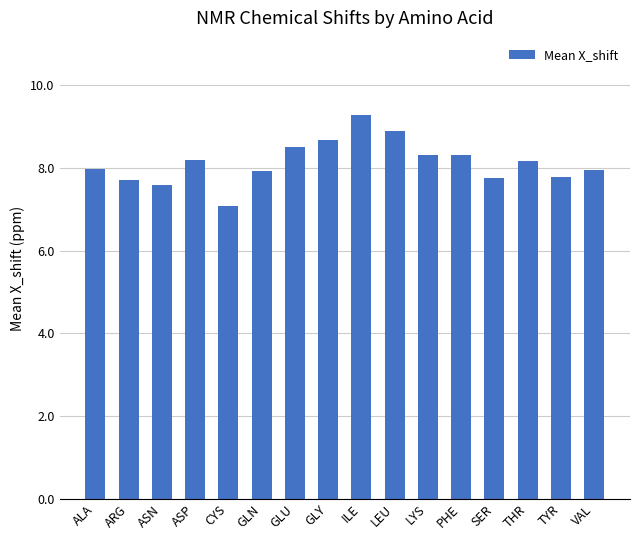

What is the smallest value displayed?

7.1